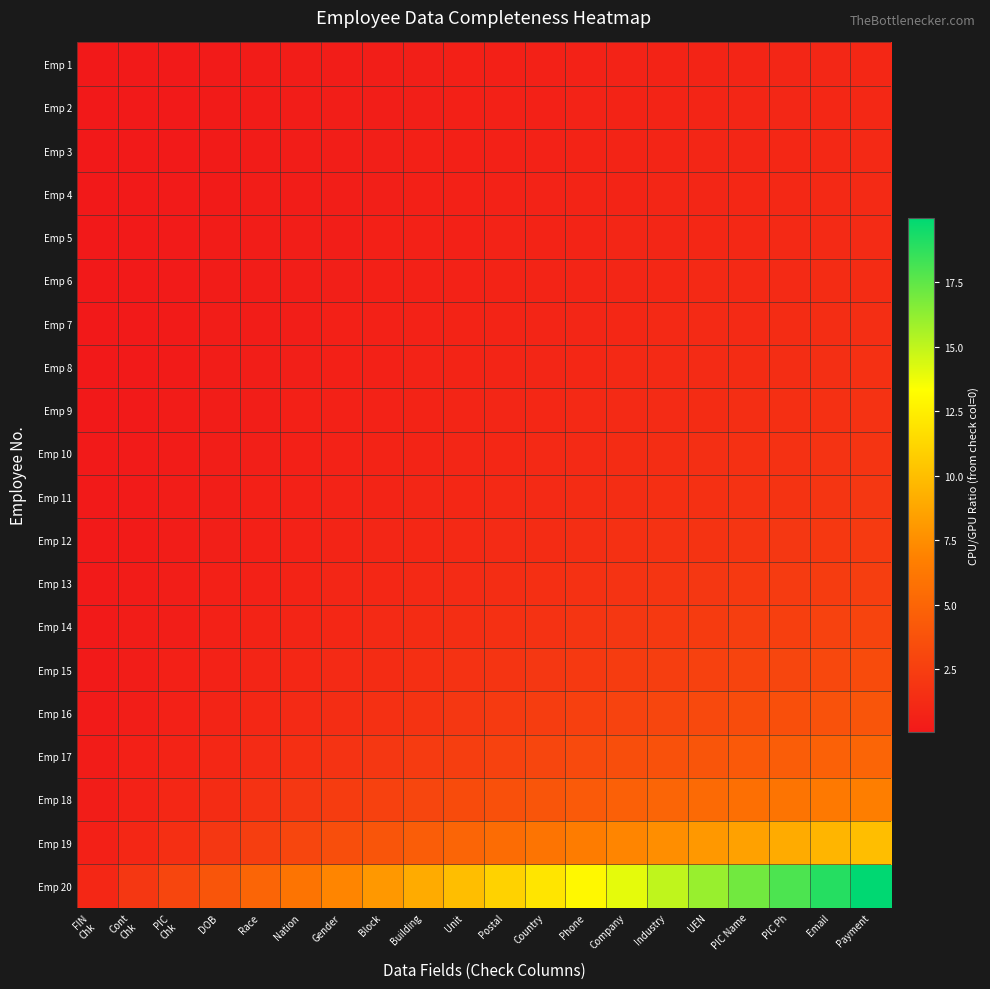

Reading left to right, transcribe all the data shown in this chart.

Emp 1: FIN
Chk=0.0	Cont
Chk=0.1	PIC
Chk=0.1	DOB=0.2	Race=0.2	Nation=0.3	Gender=0.3	Block=0.4	Building=0.4	Unit=0.5	Postal=0.5	Country=0.6	Phone=0.6	Company=0.7	Industry=0.7	UEN=0.8	PIC Name=0.8	PIC Ph=0.9	Email=0.9	Payment=1.0
Emp 2: FIN
Chk=0.1	Cont
Chk=0.1	PIC
Chk=0.2	DOB=0.2	Race=0.3	Nation=0.3	Gender=0.4	Block=0.4	Building=0.5	Unit=0.5	Postal=0.6	Country=0.6	Phone=0.7	Company=0.7	Industry=0.8	UEN=0.8	PIC Name=0.9	PIC Ph=0.9	Email=1.0	Payment=1.1
Emp 3: FIN
Chk=0.1	Cont
Chk=0.1	PIC
Chk=0.2	DOB=0.2	Race=0.3	Nation=0.3	Gender=0.4	Block=0.4	Building=0.5	Unit=0.6	Postal=0.6	Country=0.7	Phone=0.7	Company=0.8	Industry=0.8	UEN=0.9	PIC Name=0.9	PIC Ph=1.0	Email=1.1	Payment=1.1
Emp 4: FIN
Chk=0.1	Cont
Chk=0.1	PIC
Chk=0.2	DOB=0.2	Race=0.3	Nation=0.4	Gender=0.4	Block=0.5	Building=0.5	Unit=0.6	Postal=0.6	Country=0.7	Phone=0.8	Company=0.8	Industry=0.9	UEN=0.9	PIC Name=1.0	PIC Ph=1.1	Email=1.1	Payment=1.2
Emp 5: FIN
Chk=0.1	Cont
Chk=0.1	PIC
Chk=0.2	DOB=0.2	Race=0.3	Nation=0.4	Gender=0.4	Block=0.5	Building=0.6	Unit=0.6	Postal=0.7	Country=0.7	Phone=0.8	Company=0.9	Industry=0.9	UEN=1.0	PIC Name=1.1	PIC Ph=1.1	Email=1.2	Payment=1.2
Emp 6: FIN
Chk=0.1	Cont
Chk=0.1	PIC
Chk=0.2	DOB=0.3	Race=0.3	Nation=0.4	Gender=0.5	Block=0.5	Building=0.6	Unit=0.7	Postal=0.7	Country=0.8	Phone=0.9	Company=0.9	Industry=1.0	UEN=1.1	PIC Name=1.1	PIC Ph=1.2	Email=1.3	Payment=1.3
Emp 7: FIN
Chk=0.1	Cont
Chk=0.1	PIC
Chk=0.2	DOB=0.3	Race=0.4	Nation=0.4	Gender=0.5	Block=0.6	Building=0.6	Unit=0.7	Postal=0.8	Country=0.9	Phone=0.9	Company=1.0	Industry=1.1	UEN=1.1	PIC Name=1.2	PIC Ph=1.3	Email=1.4	Payment=1.4
Emp 8: FIN
Chk=0.1	Cont
Chk=0.2	PIC
Chk=0.2	DOB=0.3	Race=0.4	Nation=0.5	Gender=0.5	Block=0.6	Building=0.7	Unit=0.8	Postal=0.8	Country=0.9	Phone=1.0	Company=1.1	Industry=1.2	UEN=1.2	PIC Name=1.3	PIC Ph=1.4	Email=1.5	Payment=1.5
Emp 9: FIN
Chk=0.1	Cont
Chk=0.2	PIC
Chk=0.2	DOB=0.3	Race=0.4	Nation=0.5	Gender=0.6	Block=0.7	Building=0.7	Unit=0.8	Postal=0.9	Country=1.0	Phone=1.1	Company=1.2	Industry=1.2	UEN=1.3	PIC Name=1.4	PIC Ph=1.5	Email=1.6	Payment=1.7
Emp 10: FIN
Chk=0.1	Cont
Chk=0.2	PIC
Chk=0.3	DOB=0.4	Race=0.5	Nation=0.5	Gender=0.6	Block=0.7	Building=0.8	Unit=0.9	Postal=1.0	Country=1.1	Phone=1.2	Company=1.3	Industry=1.4	UEN=1.5	PIC Name=1.5	PIC Ph=1.6	Email=1.7	Payment=1.8
Emp 11: FIN
Chk=0.1	Cont
Chk=0.2	PIC
Chk=0.3	DOB=0.4	Race=0.5	Nation=0.6	Gender=0.7	Block=0.8	Building=0.9	Unit=1.0	Postal=1.1	Country=1.2	Phone=1.3	Company=1.4	Industry=1.5	UEN=1.6	PIC Name=1.7	PIC Ph=1.8	Email=1.9	Payment=2.0
Emp 12: FIN
Chk=0.1	Cont
Chk=0.2	PIC
Chk=0.3	DOB=0.4	Race=0.6	Nation=0.7	Gender=0.8	Block=0.9	Building=1.0	Unit=1.1	Postal=1.2	Country=1.3	Phone=1.4	Company=1.6	Industry=1.7	UEN=1.8	PIC Name=1.9	PIC Ph=2.0	Email=2.1	Payment=2.2
Emp 13: FIN
Chk=0.1	Cont
Chk=0.2	PIC
Chk=0.4	DOB=0.5	Race=0.6	Nation=0.7	Gender=0.9	Block=1.0	Building=1.1	Unit=1.2	Postal=1.4	Country=1.5	Phone=1.6	Company=1.7	Industry=1.9	UEN=2.0	PIC Name=2.1	PIC Ph=2.2	Email=2.4	Payment=2.5
Emp 14: FIN
Chk=0.1	Cont
Chk=0.3	PIC
Chk=0.4	DOB=0.6	Race=0.7	Nation=0.9	Gender=1.0	Block=1.1	Building=1.3	Unit=1.4	Postal=1.6	Country=1.7	Phone=1.9	Company=2.0	Industry=2.1	UEN=2.3	PIC Name=2.4	PIC Ph=2.6	Email=2.7	Payment=2.9
Emp 15: FIN
Chk=0.2	Cont
Chk=0.3	PIC
Chk=0.5	DOB=0.7	Race=0.8	Nation=1.0	Gender=1.2	Block=1.3	Building=1.5	Unit=1.7	Postal=1.8	Country=2.0	Phone=2.2	Company=2.3	Industry=2.5	UEN=2.7	PIC Name=2.8	PIC Ph=3.0	Email=3.2	Payment=3.3
Emp 16: FIN
Chk=0.2	Cont
Chk=0.4	PIC
Chk=0.6	DOB=0.8	Race=1.0	Nation=1.2	Gender=1.4	Block=1.6	Building=1.8	Unit=2.0	Postal=2.2	Country=2.4	Phone=2.6	Company=2.8	Industry=3.0	UEN=3.2	PIC Name=3.4	PIC Ph=3.6	Email=3.8	Payment=4.0
Emp 17: FIN
Chk=0.2	Cont
Chk=0.5	PIC
Chk=0.7	DOB=1.0	Race=1.2	Nation=1.5	Gender=1.7	Block=2.0	Building=2.2	Unit=2.5	Postal=2.7	Country=3.0	Phone=3.2	Company=3.5	Industry=3.7	UEN=4.0	PIC Name=4.2	PIC Ph=4.5	Email=4.7	Payment=5.0
Emp 18: FIN
Chk=0.3	Cont
Chk=0.7	PIC
Chk=1.0	DOB=1.3	Race=1.7	Nation=2.0	Gender=2.3	Block=2.7	Building=3.0	Unit=3.3	Postal=3.7	Country=4.0	Phone=4.3	Company=4.7	Industry=5.0	UEN=5.3	PIC Name=5.7	PIC Ph=6.0	Email=6.3	Payment=6.7
Emp 19: FIN
Chk=0.5	Cont
Chk=1.0	PIC
Chk=1.5	DOB=2.0	Race=2.5	Nation=3.0	Gender=3.5	Block=4.0	Building=4.5	Unit=5.0	Postal=5.5	Country=6.0	Phone=6.5	Company=7.0	Industry=7.5	UEN=8.0	PIC Name=8.5	PIC Ph=9.0	Email=9.5	Payment=10.0
Emp 20: FIN
Chk=1.0	Cont
Chk=2.0	PIC
Chk=3.0	DOB=4.0	Race=5.0	Nation=6.0	Gender=7.0	Block=8.0	Building=9.0	Unit=10.0	Postal=11.0	Country=12.0	Phone=13.0	Company=14.0	Industry=15.0	UEN=16.0	PIC Name=17.0	PIC Ph=18.0	Email=19.0	Payment=20.0